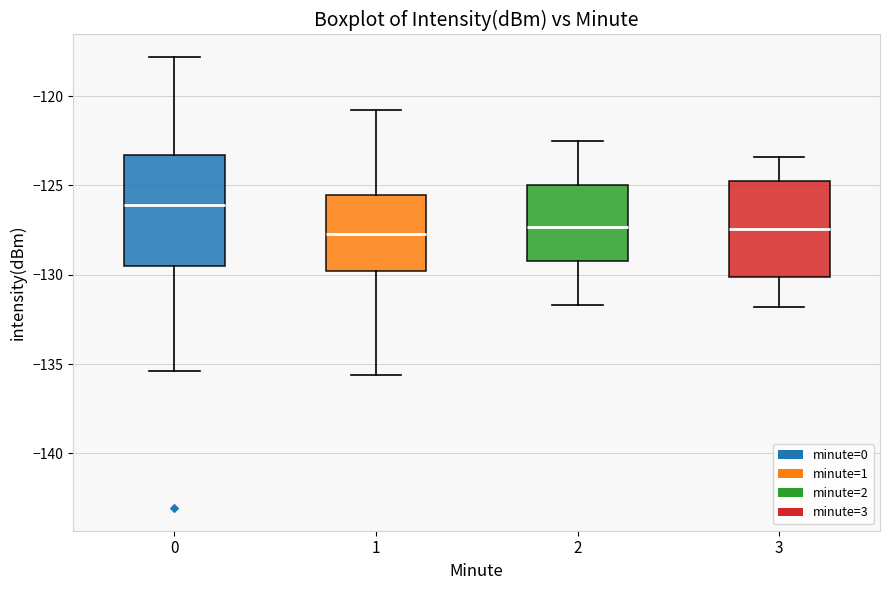

Reading left to right, read every box against the y-axis: the position of its median line, the range the box covers, and the ends of its whiskers. The values are not printed on the chart, so give them approximately, as read against the axis.

0: median -126.0, box -129.5 to -123.5, whiskers -135.5 to -118.0
1: median -127.5, box -130.0 to -125.5, whiskers -135.5 to -121.0
2: median -127.5, box -129.0 to -125.0, whiskers -131.5 to -122.5
3: median -127.5, box -130.0 to -124.5, whiskers -132.0 to -123.5